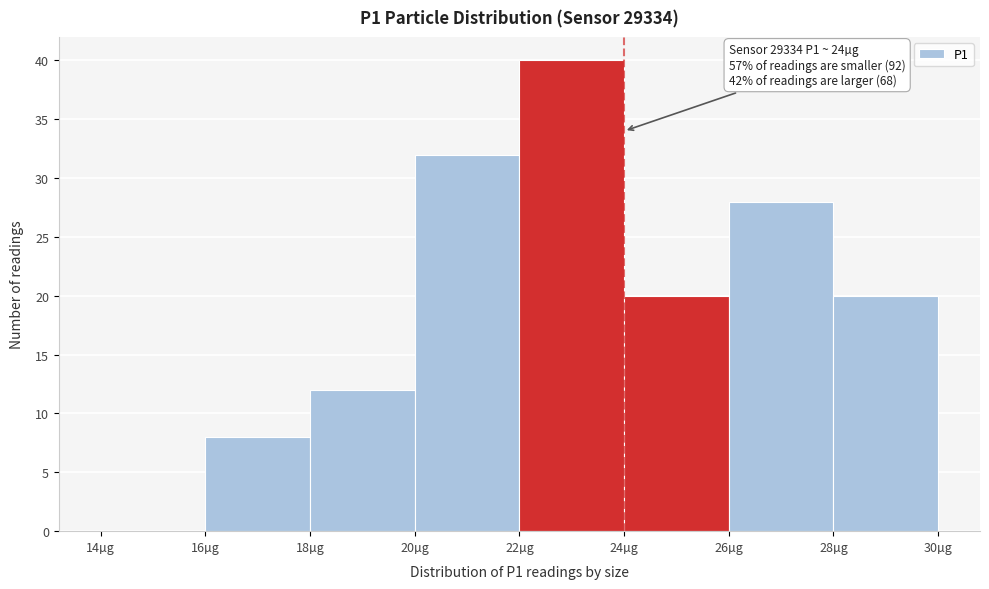

Which range on the x-axis has the tallest bar?

22 to 24